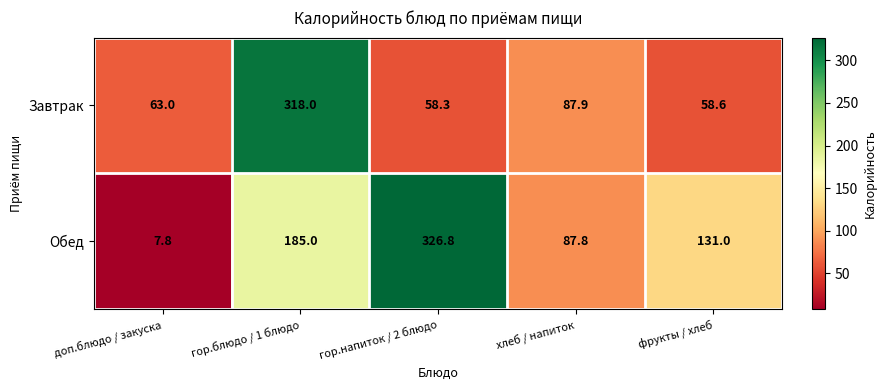

What is the difference between the Завтрак values at гор.напиток / 2 блюдо and доп.блюдо / закуска?

4.7